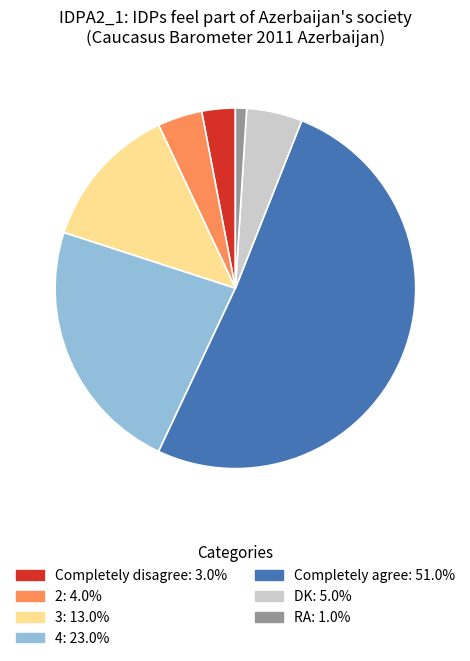

What is the majority slice?

Completely agree